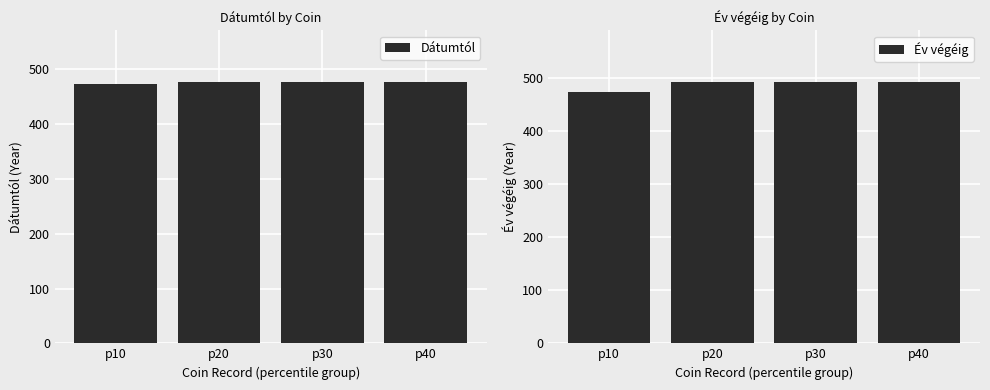

The Év végéig series shows 474 at p10. True or false?

True